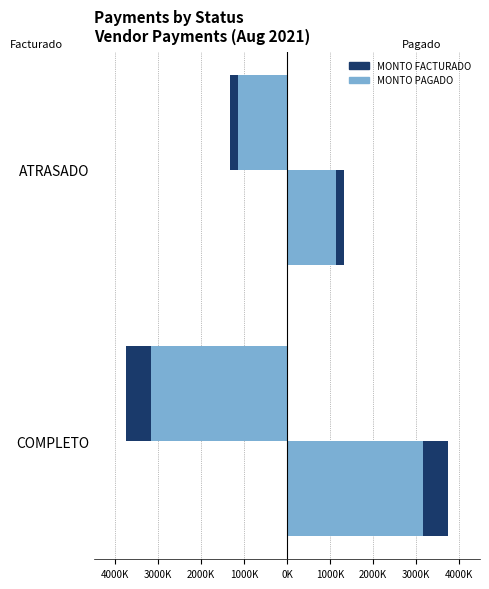

Count the number of data series in this chart.

2